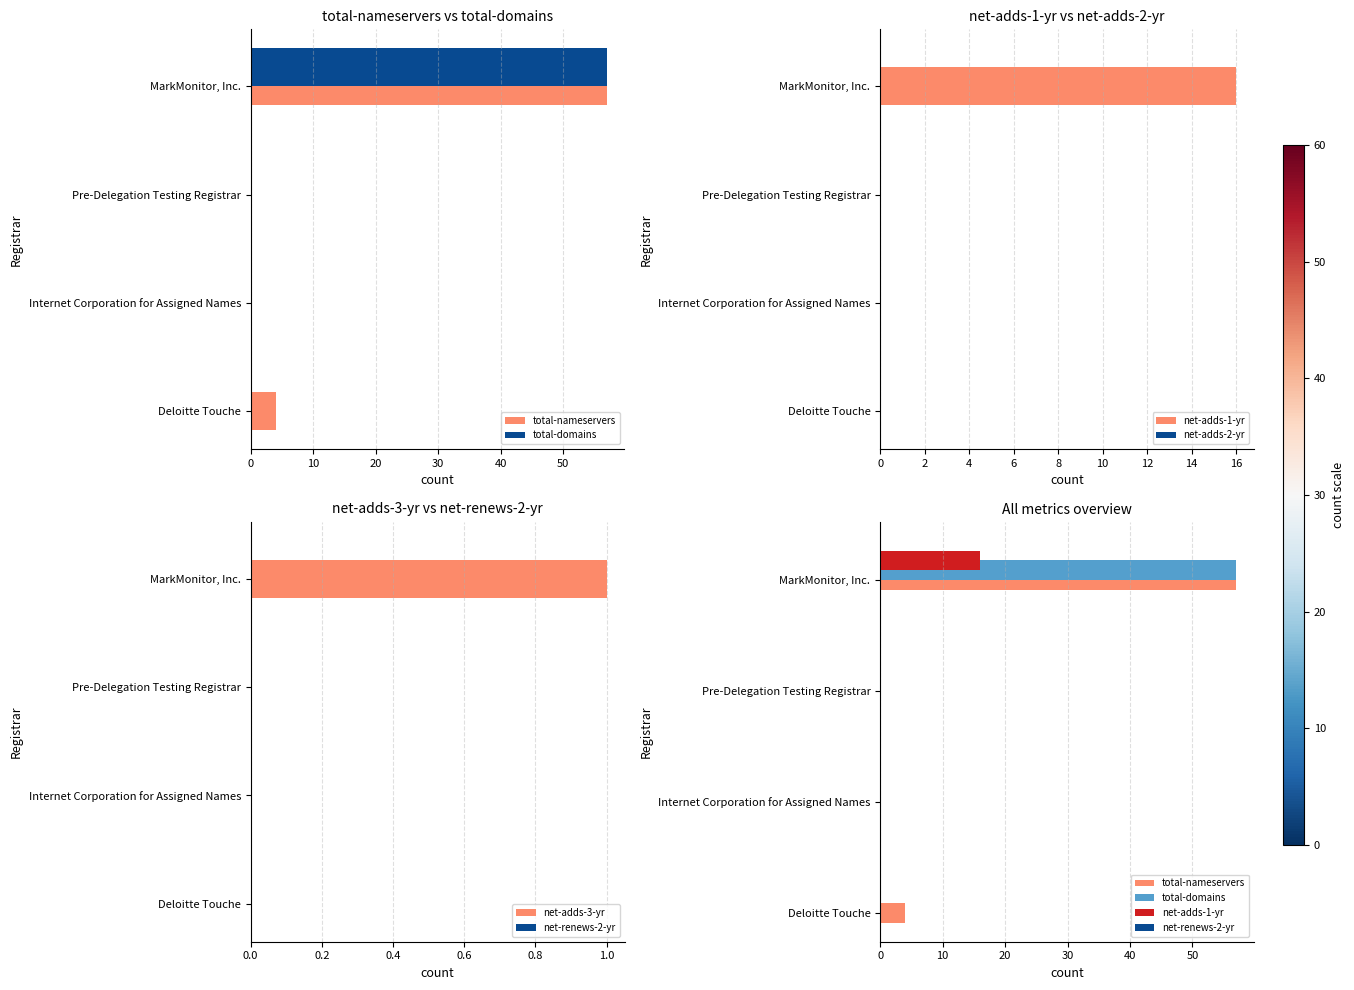

How many values in the total-domains series exceed 0?

1